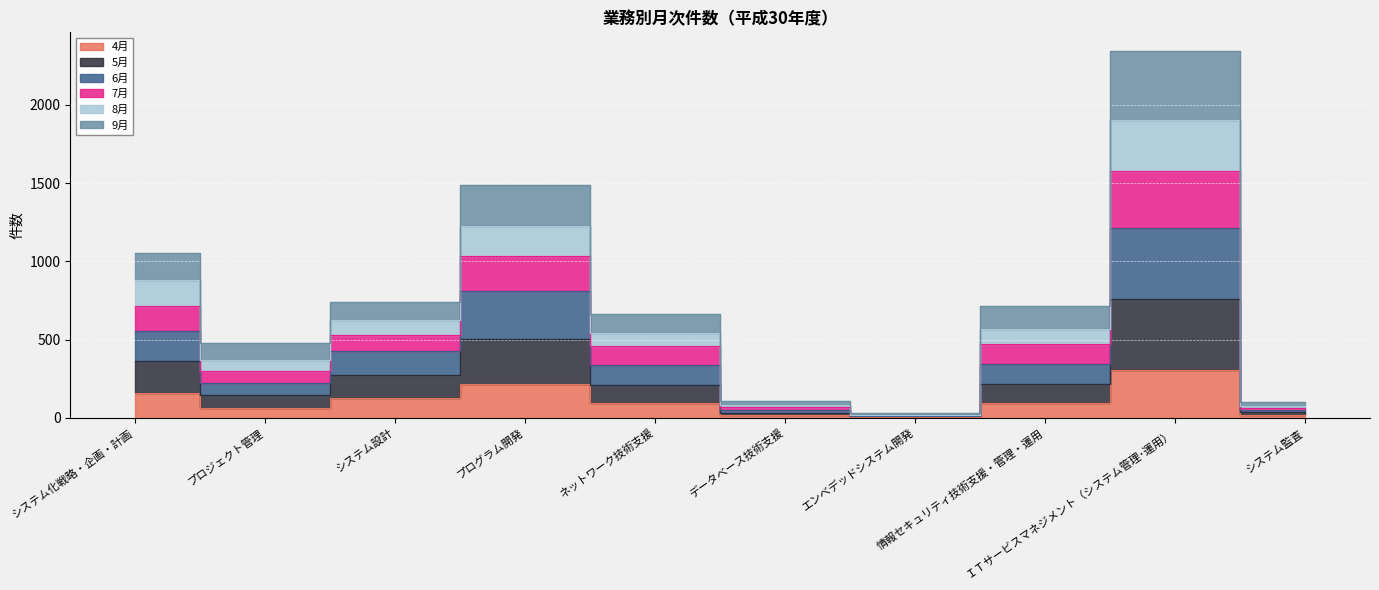

Is the value of 8月 at 情報セキュリティ技術支援・管理・運用 greater than the value of 7月 at エンベデッドシステム開発?

Yes